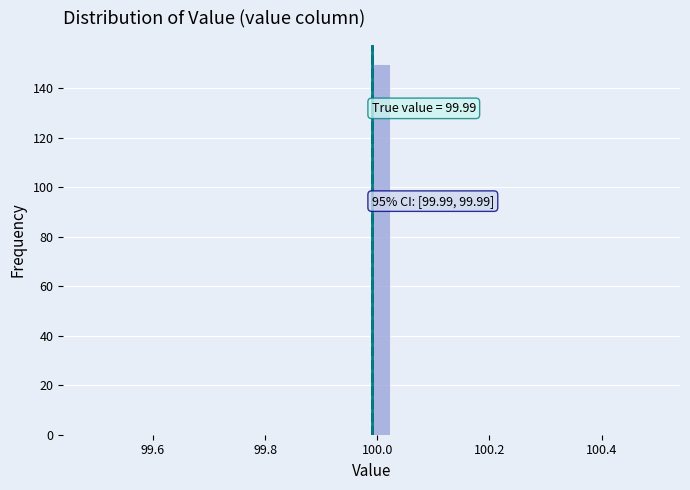

Around what value on the x-axis is the tallest bar? Give the approximate position of its centre, as read against the axis.

100.00